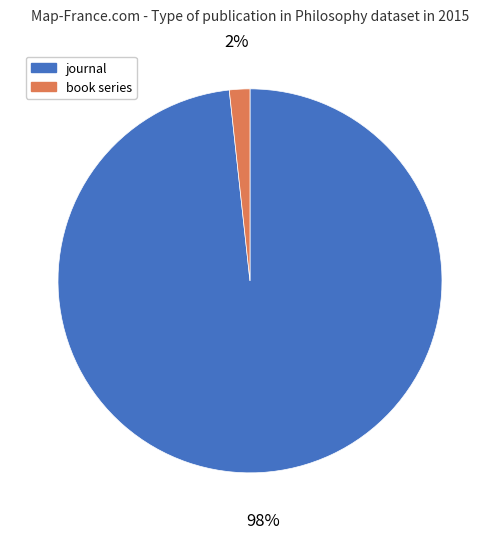

How many slices are in this pie chart?

2